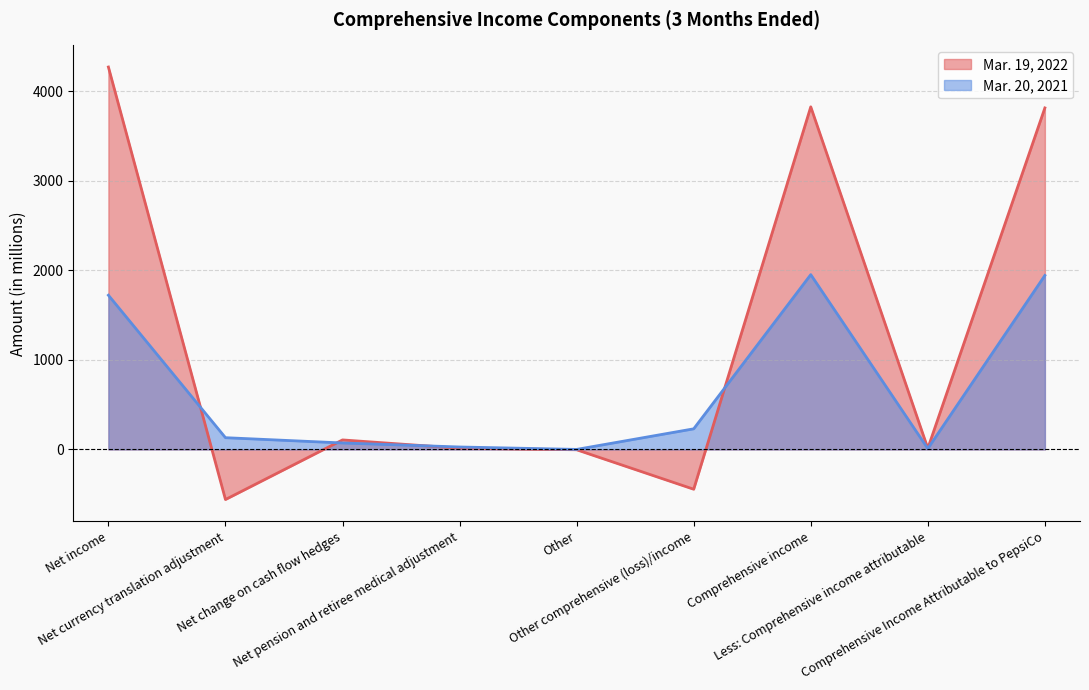

The Mar. 19, 2022 series shows 3828 at Comprehensive income. True or false?

True